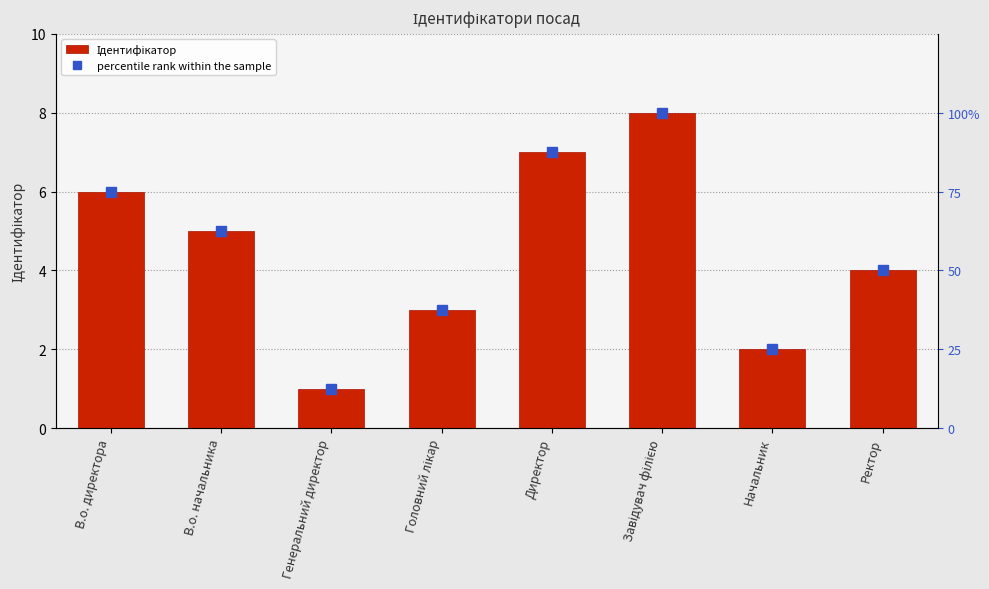

Is the value of percentile rank within the sample at Начальник greater than the value of Ідентифікатор at Завідувач філією?

Yes